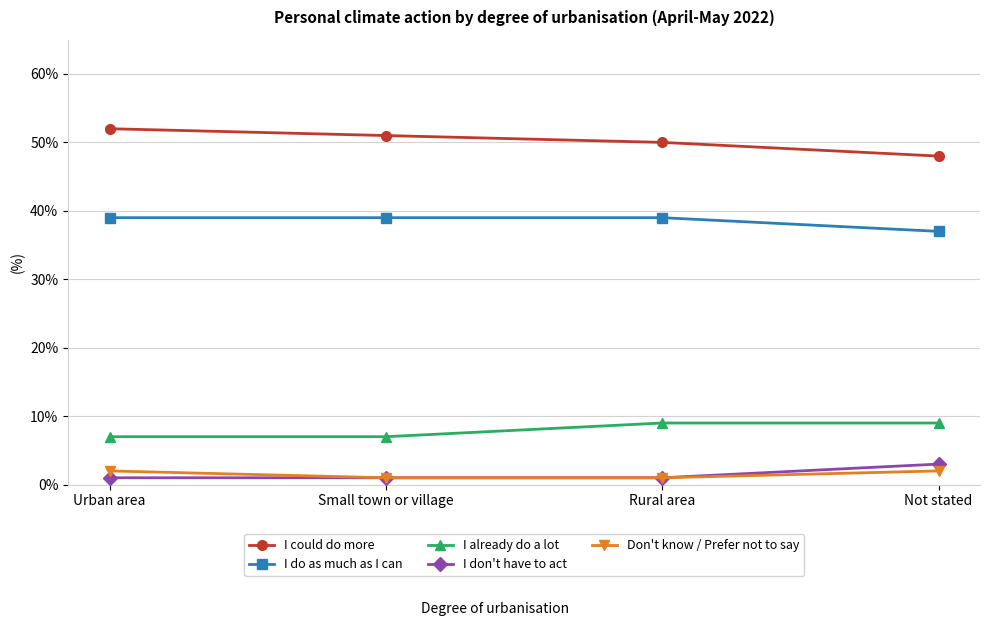

Which category has the highest value across all series?

Urban area